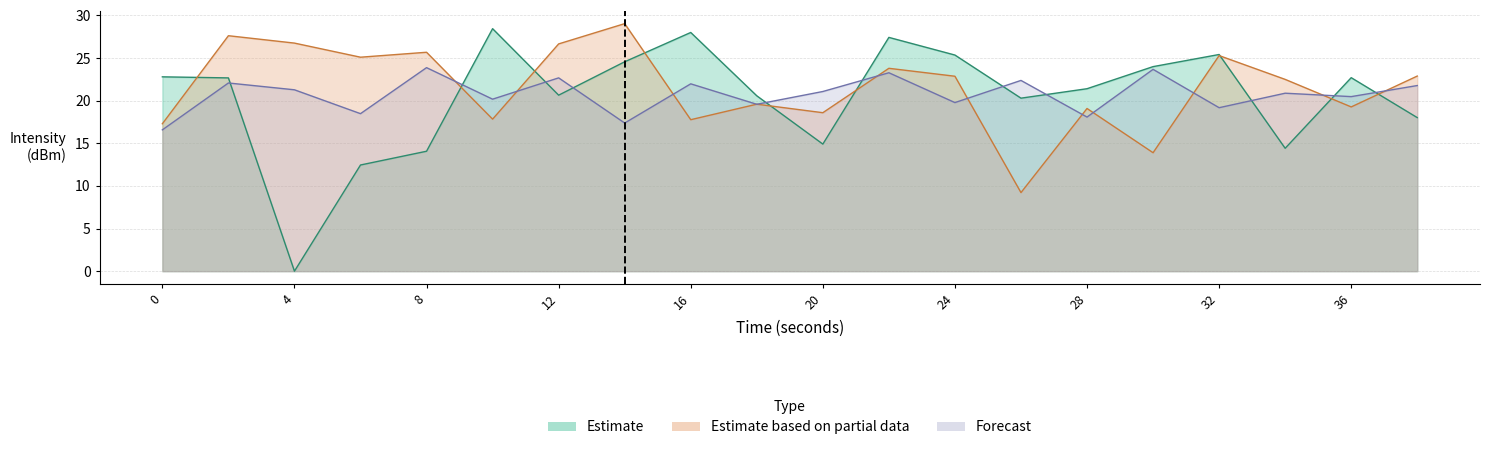

What is the sum of the Estimate based on partial data values at 8 and 20?

44.3